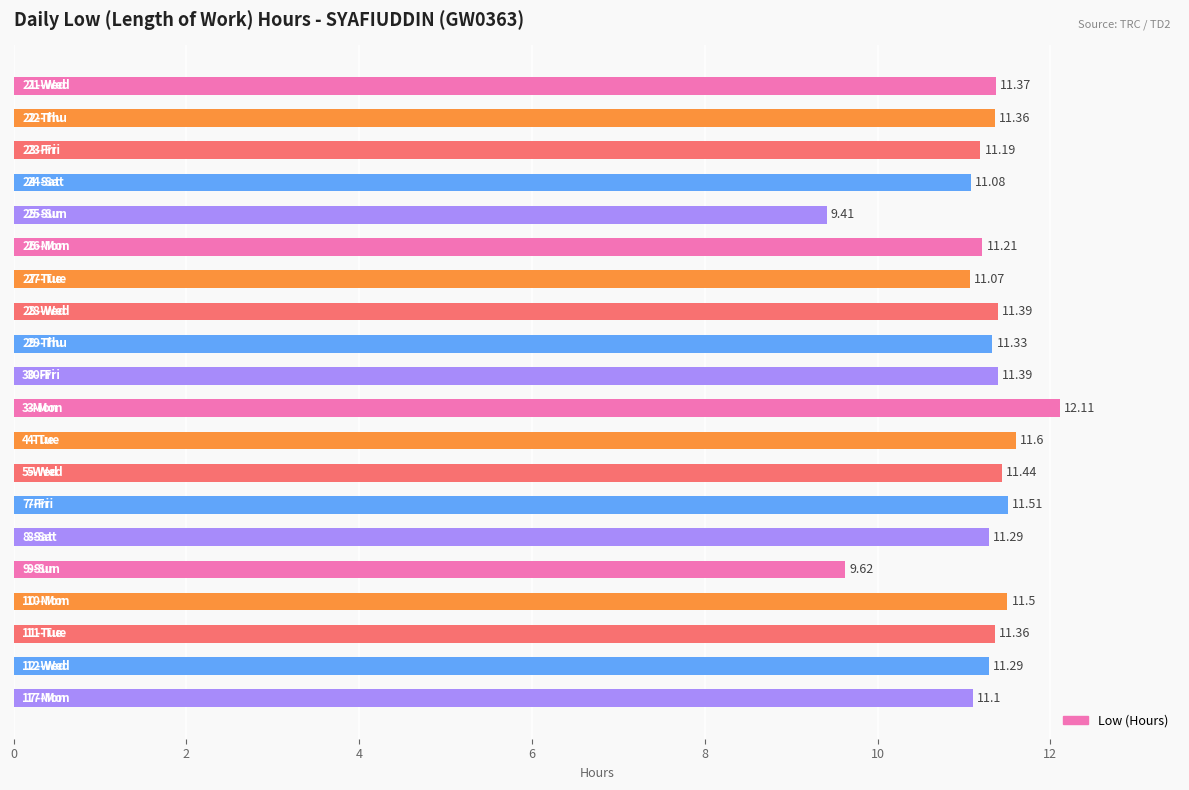

What is the average value?

11.2